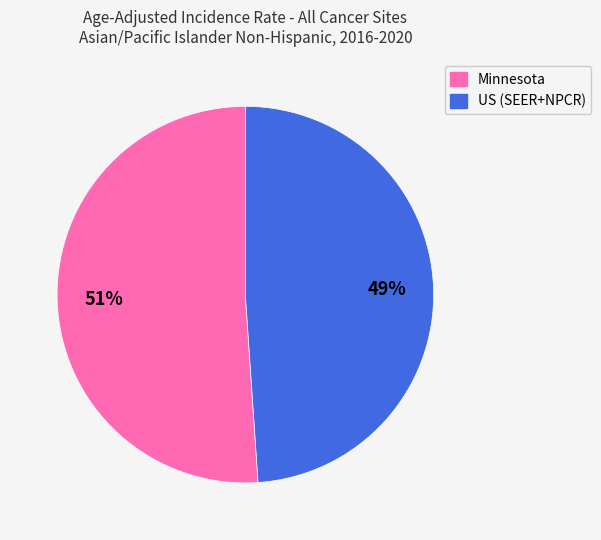

Is there any slice that represents more than half of the pie?

Yes